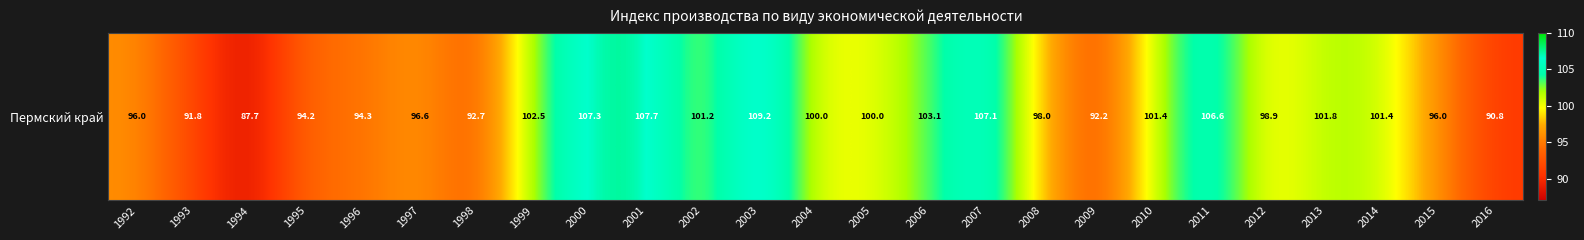

List the labels in order of value, smallest first.

1994, 2016, 1993, 2009, 1998, 1995, 1996, 1992, 2015, 1997, 2008, 2012, 2004, 2005, 2002, 2010, 2014, 2013, 1999, 2006, 2011, 2007, 2000, 2001, 2003